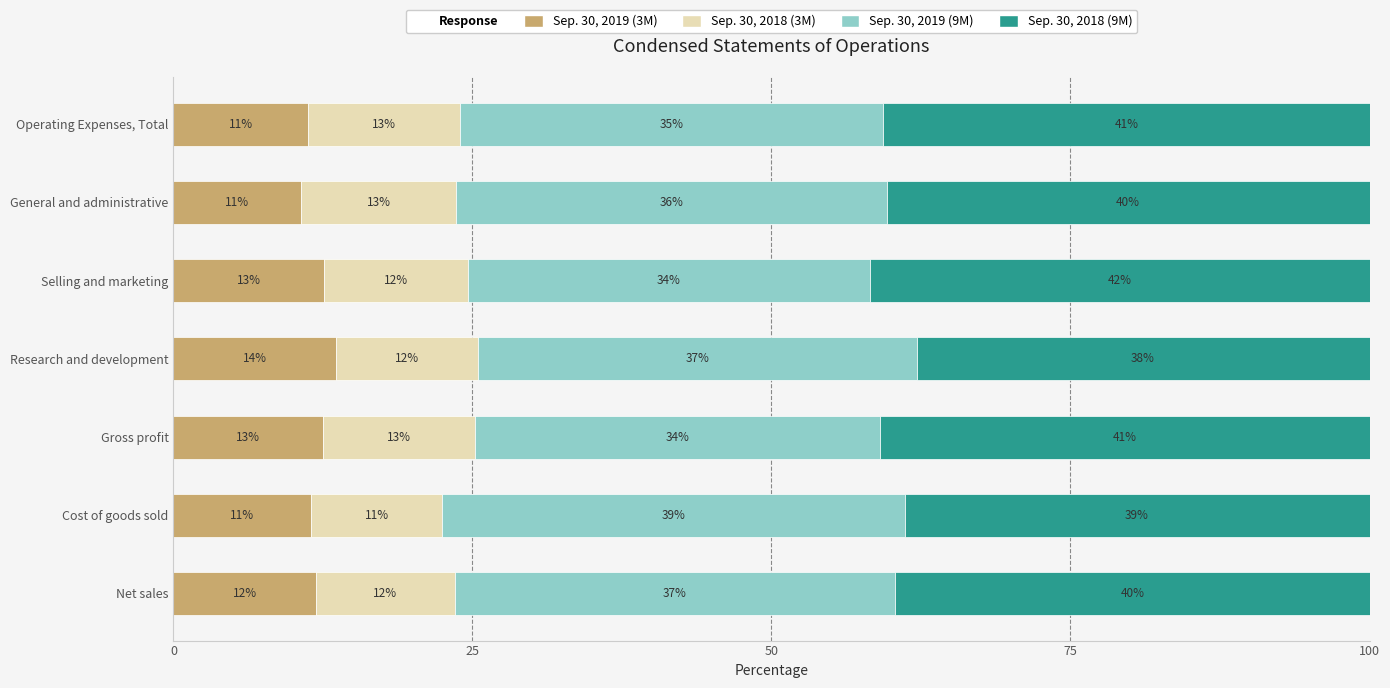

Read the Sep. 30, 2019 (3M) value at Net sales.

11.9